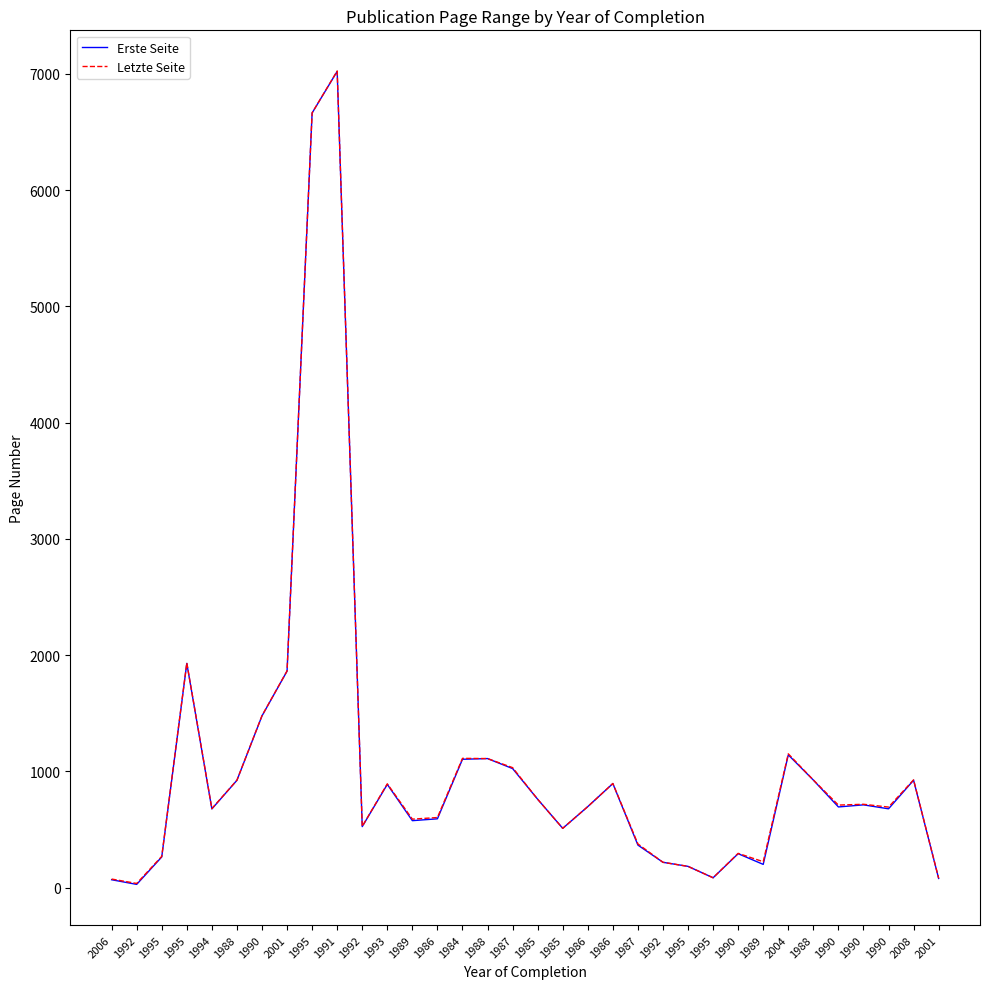

At which category is the sum across all series the highest?

1991